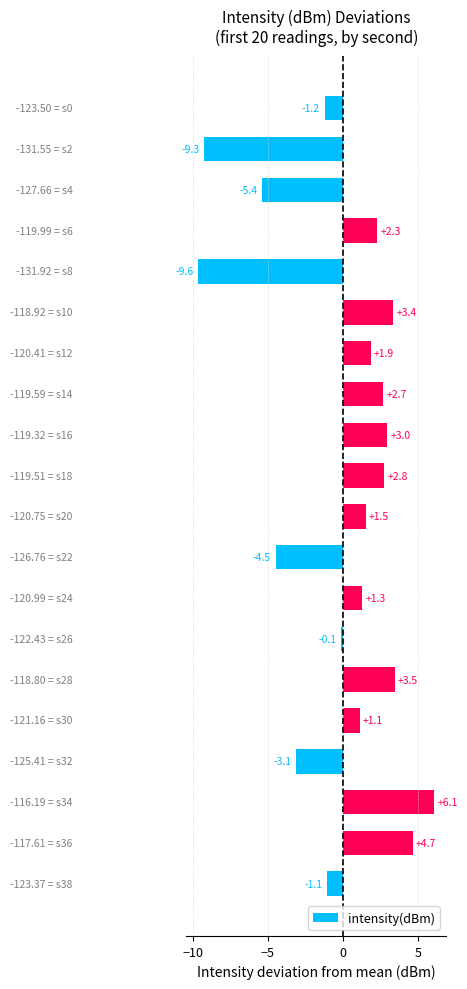

What is the maximum value shown in the chart?

6.1